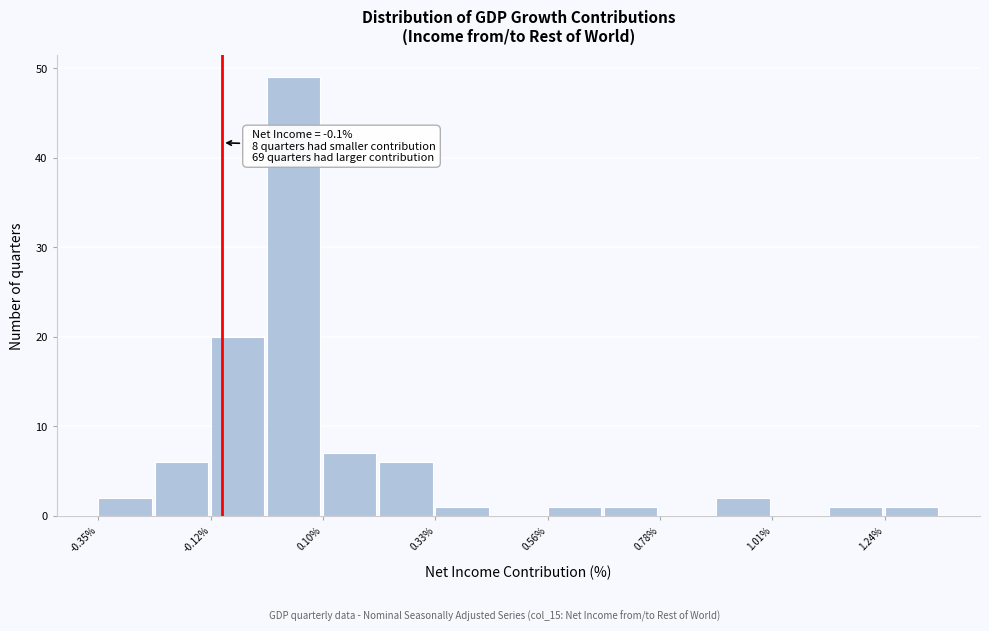

Read against the x-axis, roughly where is the centre of the tallest bar?

0.05